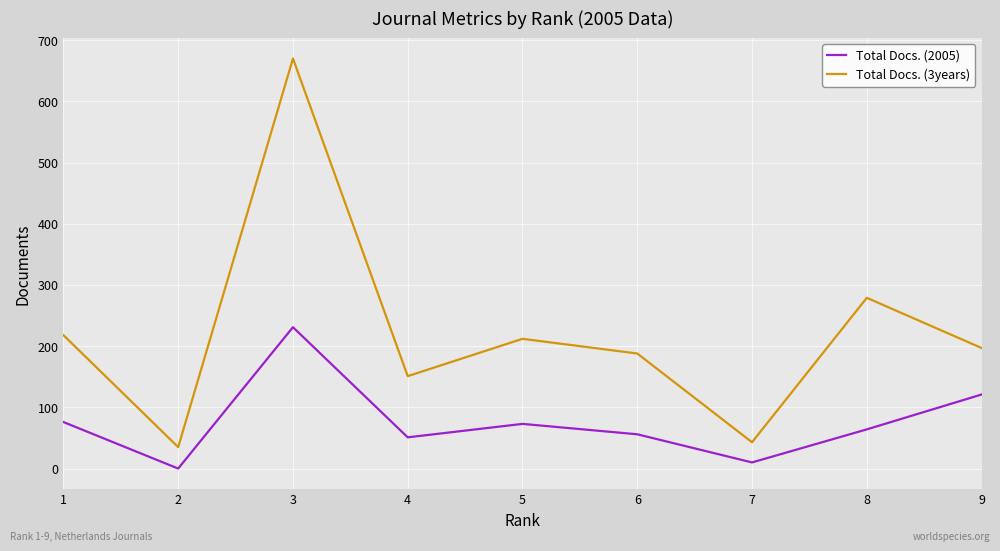

Which series has the largest range (max minus min)?

Total Docs. (3years)